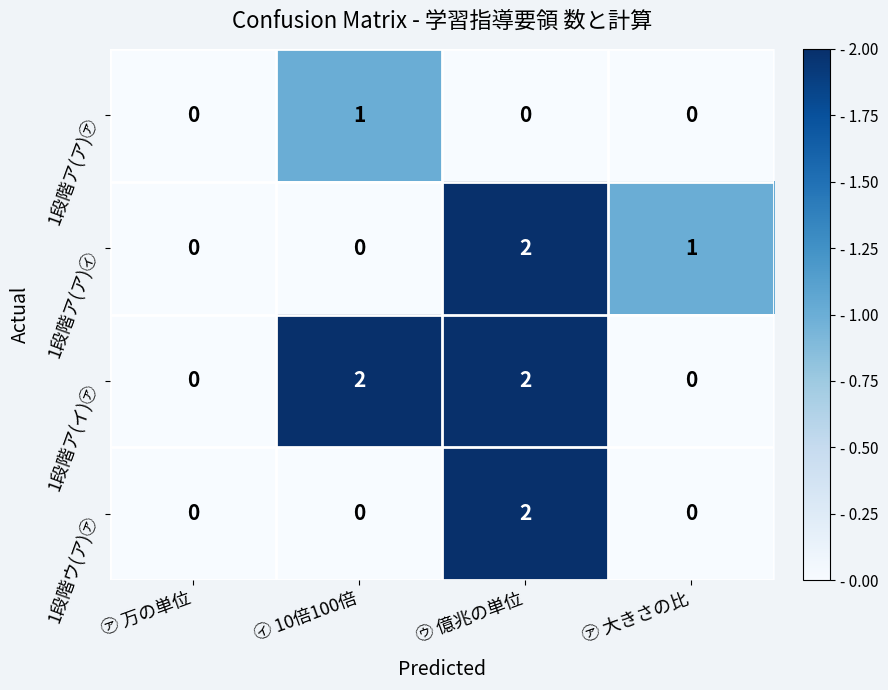

Where does the 1段階ア(ア)㋑ series first go above 1?

㋒ 億兆の単位